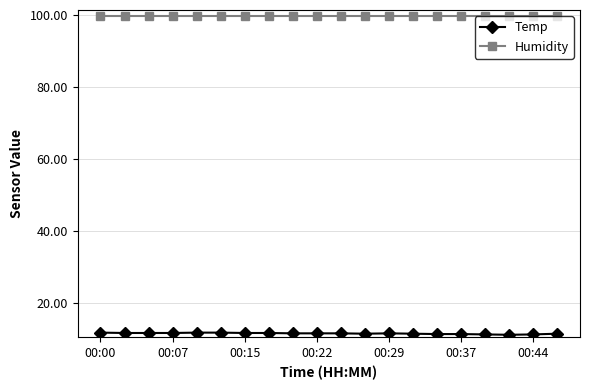

Which series has the largest total across all categories?

Humidity